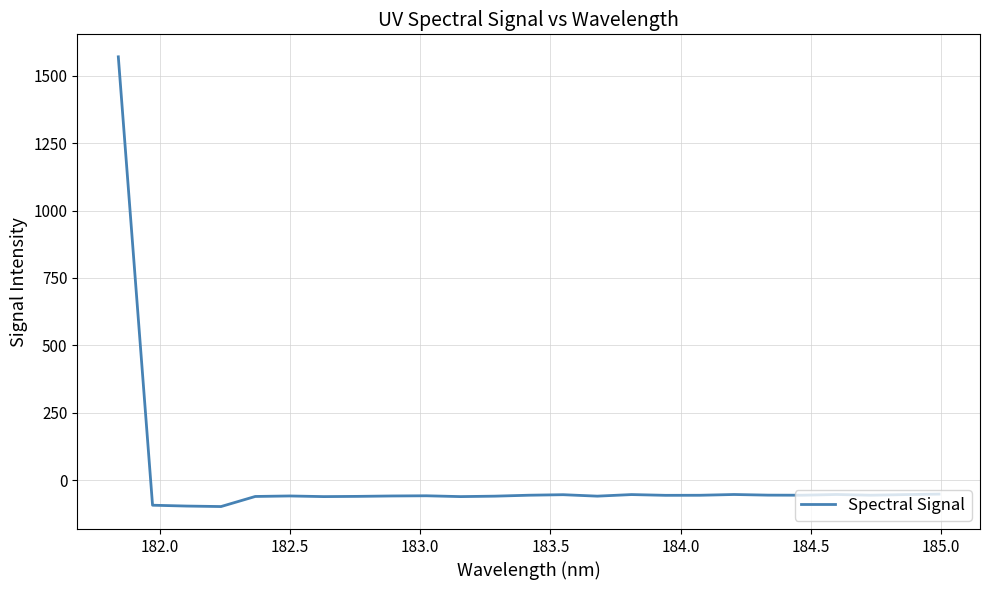

What is the maximum value shown in the chart?

1570.0